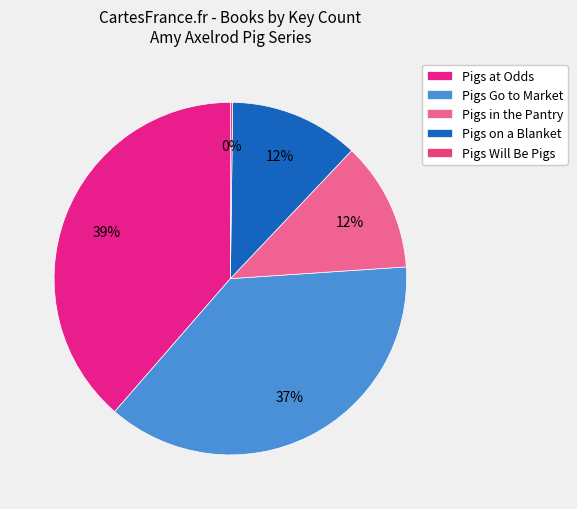

Is the sum of Pigs in the Pantry and Pigs Will Be Pigs greater than half?

No